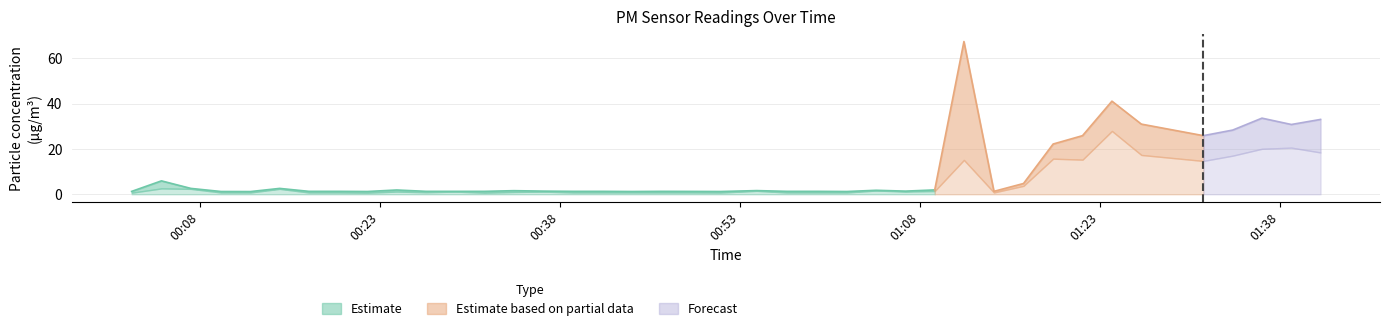

Reading left to right, transcribe all the data shown in this chart.

P1: 0=1.3	1=5.9	2=2.6	3=1.2	4=1.2	5=2.6	6=1.3	7=1.3	8=1.2	9=1.9	10=1.3	11=1.3	12=1.3	13=1.6	14=1.4	15=1.3	16=1.3	17=1.2	18=1.3	19=1.3	20=1.2	21=1.6	22=1.3	23=1.3	24=1.2	25=1.8	26=1.4	27=1.9	28=67.5	29=1.3	30=4.8	31=22.2	32=25.9	33=41.1	34=31.0	35=25.9	36=28.4	37=33.6	38=30.8	39=33.1
P2: 0=0.7	1=2.6	2=2.4	3=0.8	4=0.8	5=2.4	6=0.8	7=0.8	8=0.7	9=1.2	10=0.9	11=1.2	12=0.7	13=1.0	14=1.2	15=0.8	16=0.8	17=0.8	18=0.8	19=0.8	20=0.8	21=1.5	22=0.8	23=0.8	24=0.8	25=1.7	26=1.2	27=1.4	28=15.2	29=0.8	30=3.7	31=15.7	32=15.3	33=28.0	34=17.4	35=14.7	36=17.1	37=20.1	38=20.6	39=18.5